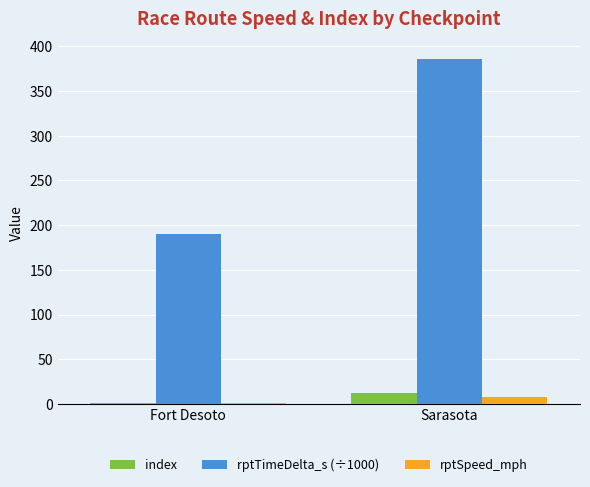

At which category is the sum across all series the highest?

Sarasota